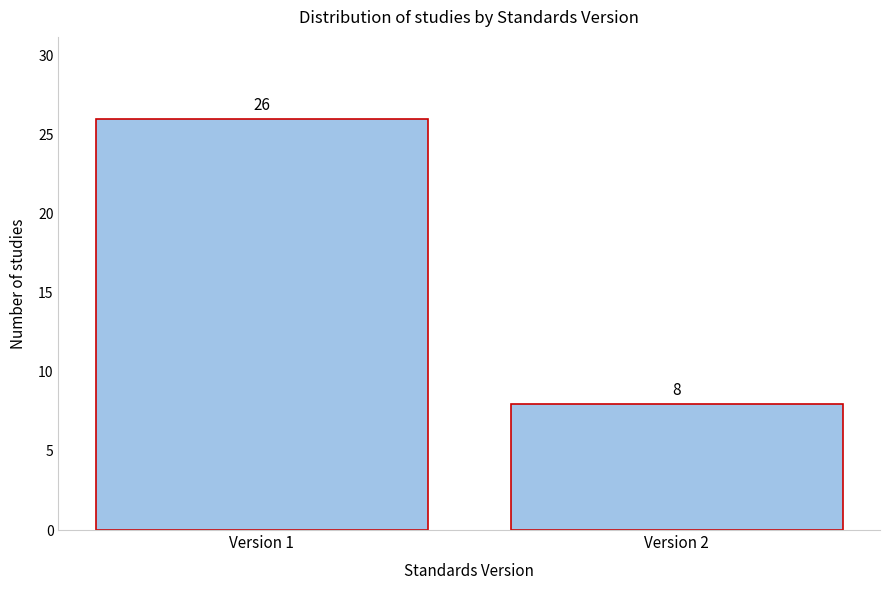

Reading left to right, extract all data points from this chart.

Version 1=26	Version 2=8